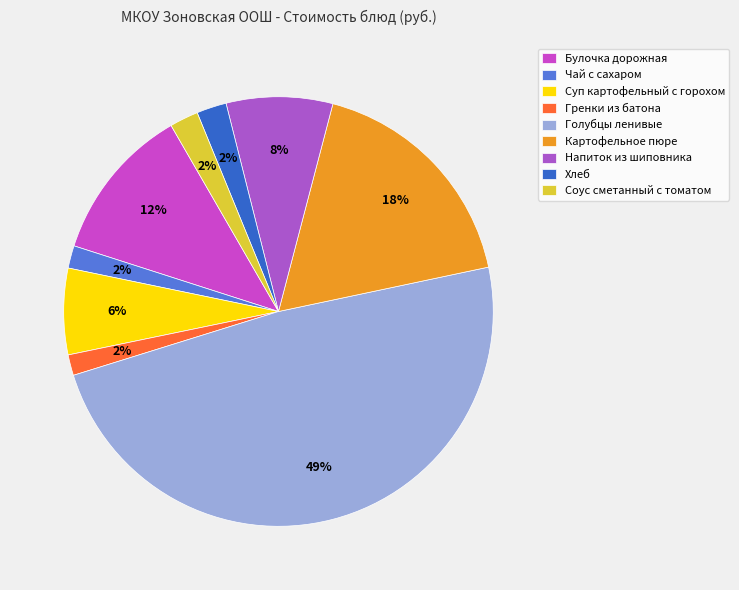

What is the smallest slice in the pie chart?

Гренки из батона